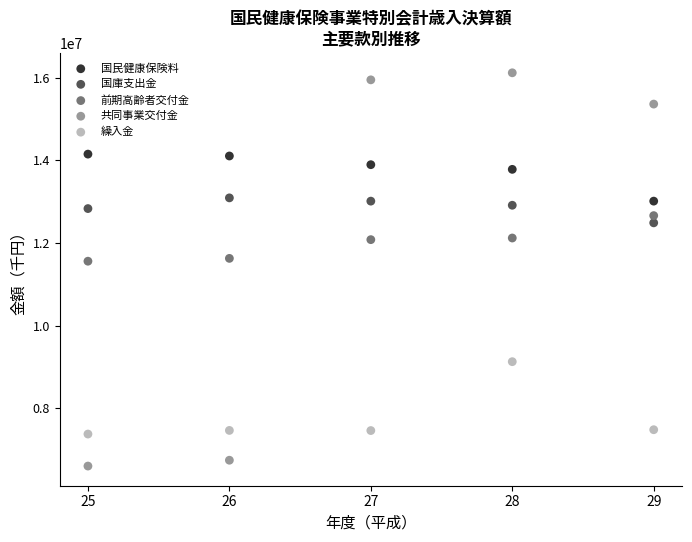

Which series reaches the minimum Y coordinate?

共同事業交付金